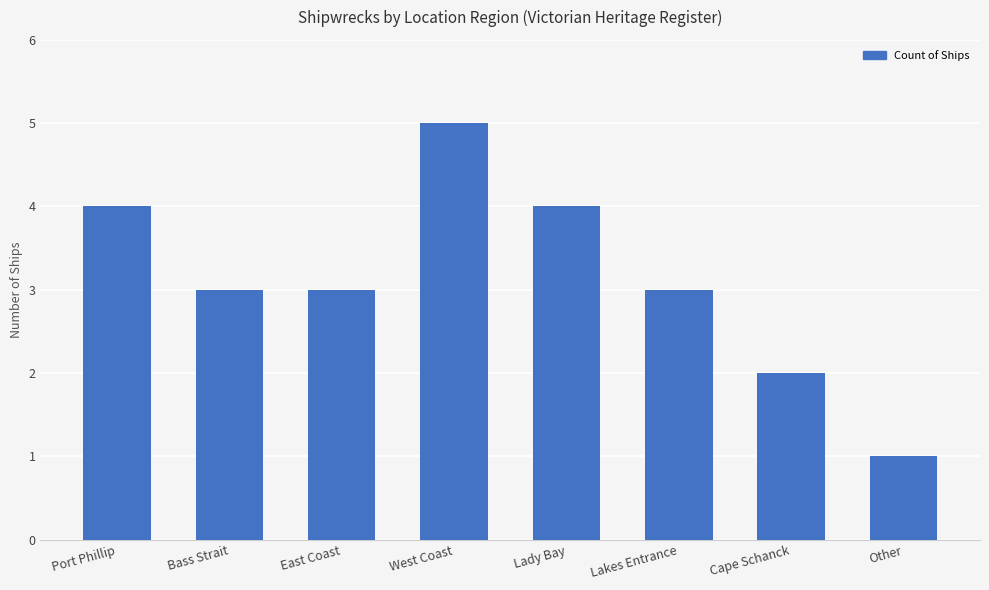

Does the chart contain stacked bars?

No